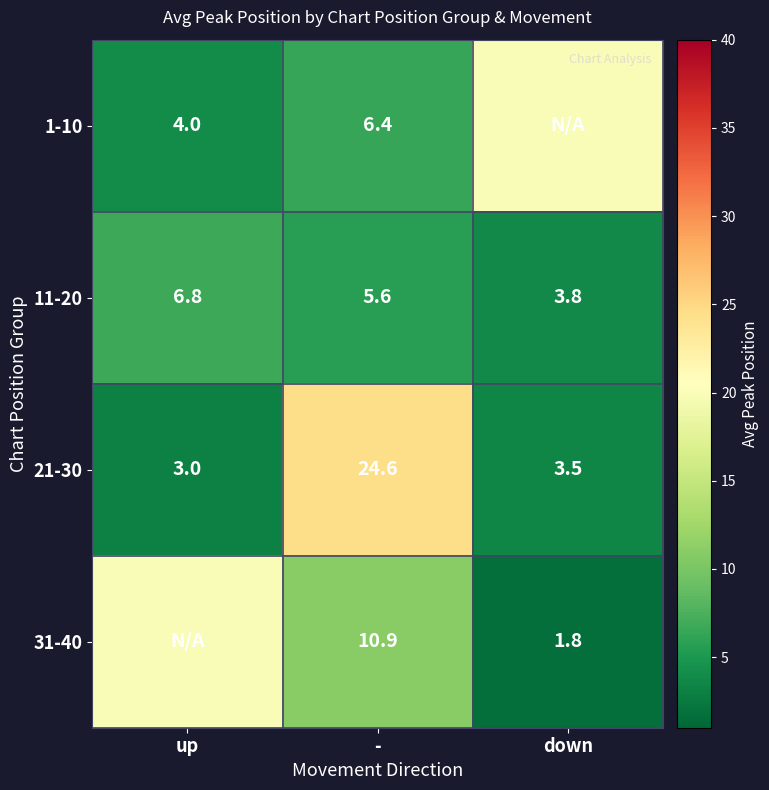

How many values in the 11-20 series are below 5?

1